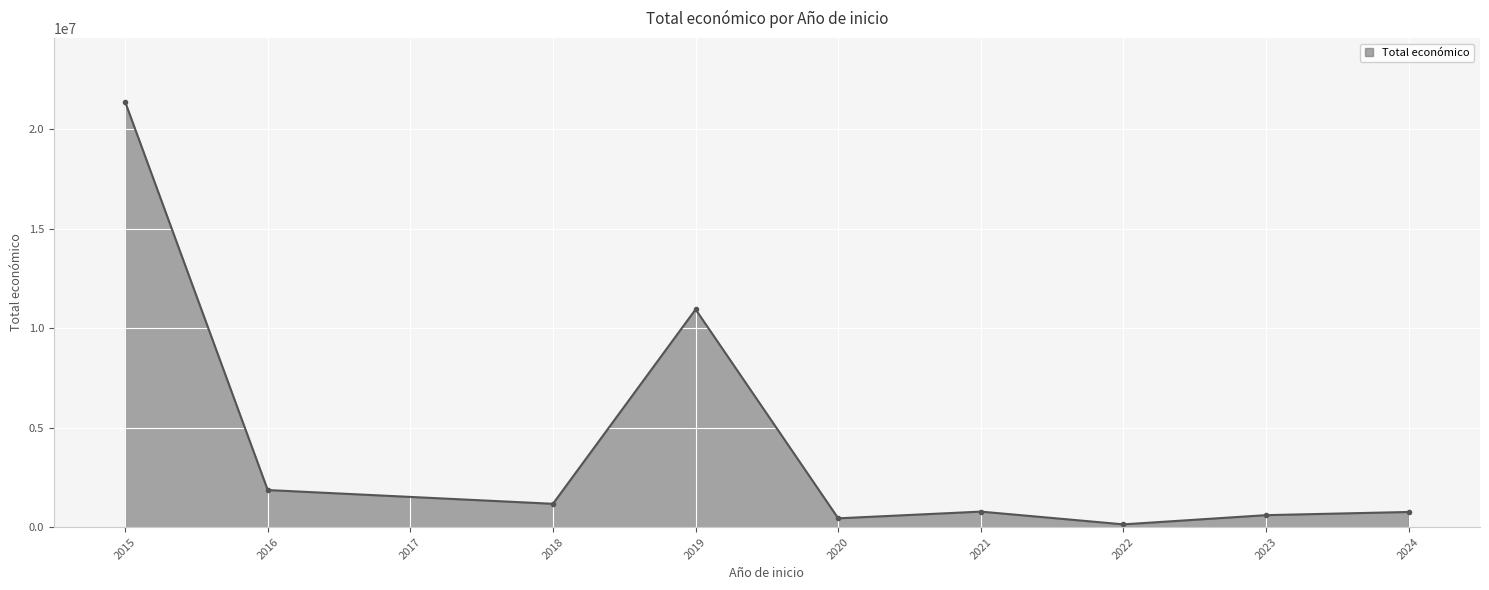

What is the greatest value displayed?

21394302